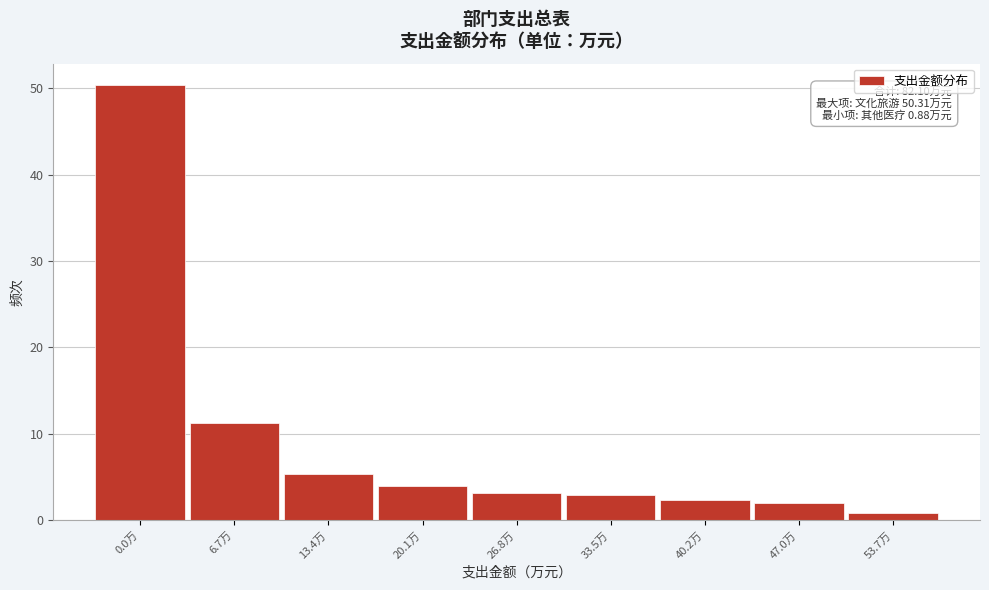

Reading left to right, what are all the values shown in this chart?

50.3	11.2	5.3	3.9	3.2	3.0	2.3	2.0	0.9